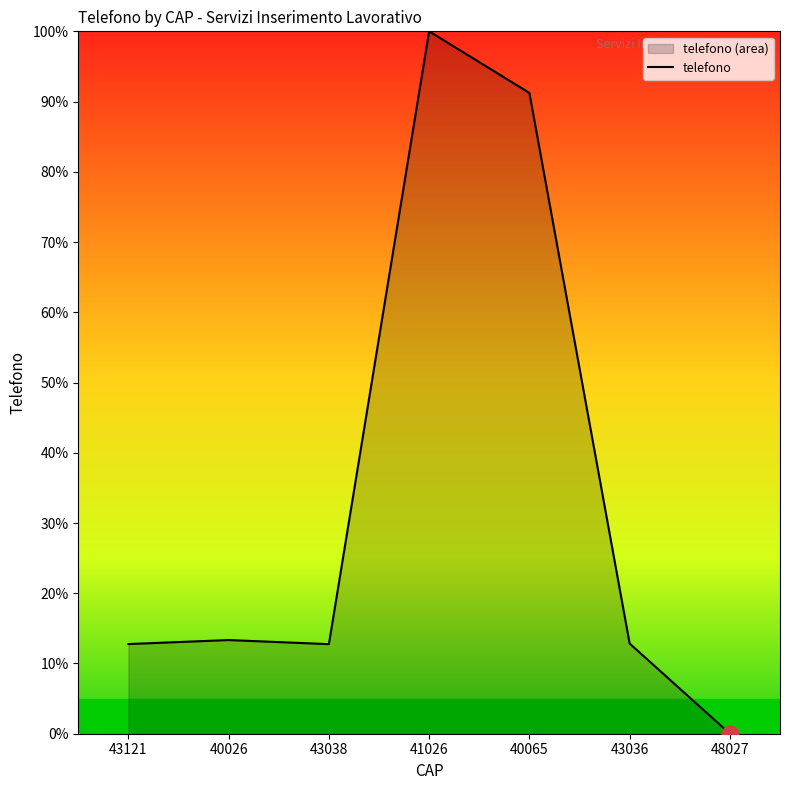

The value at 43038 is 12.8. True or false?

True